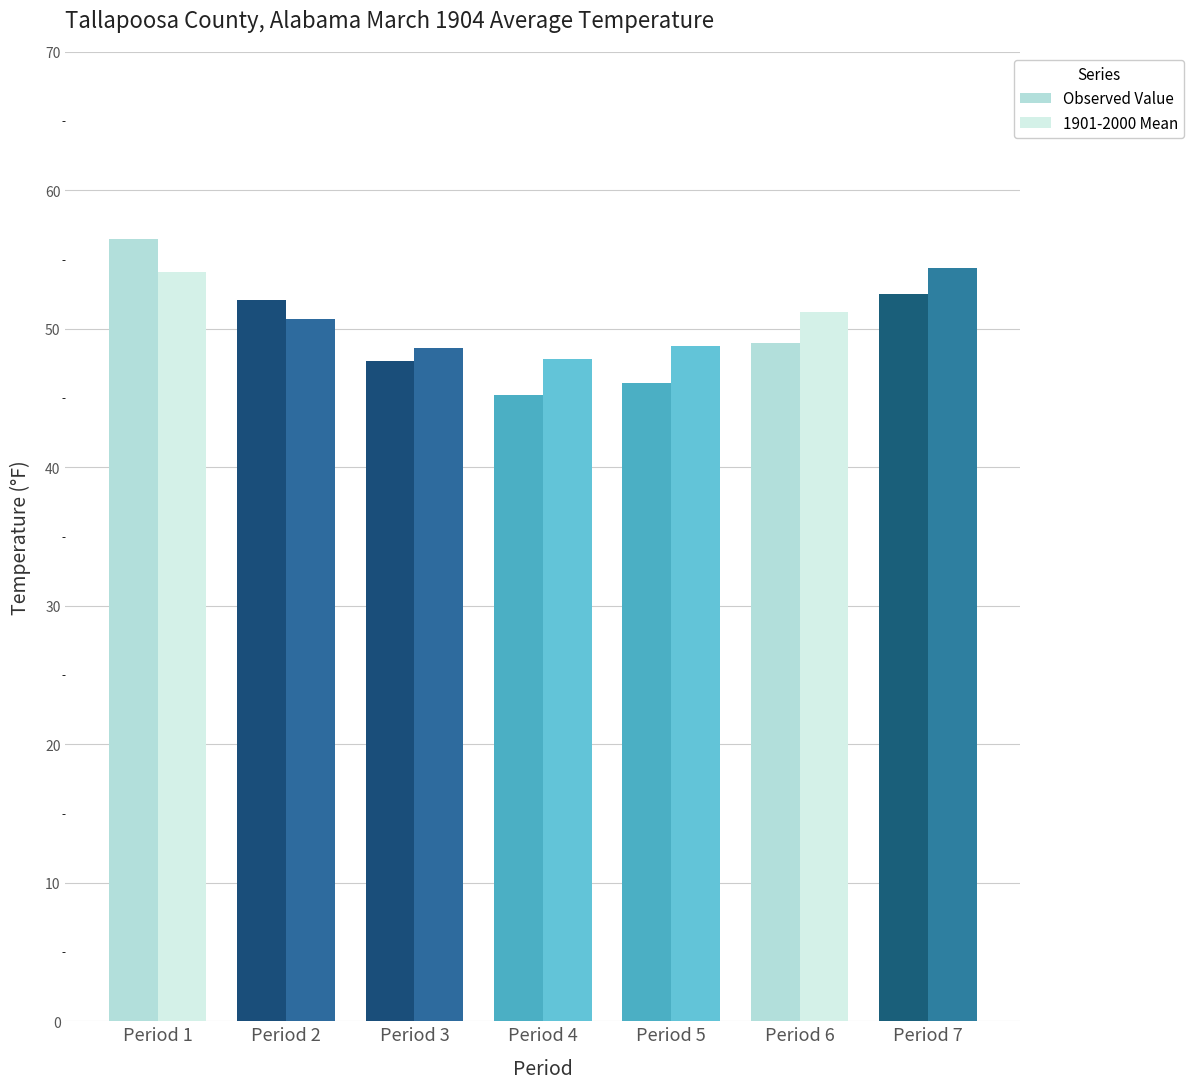

What is the greatest value displayed?

56.5